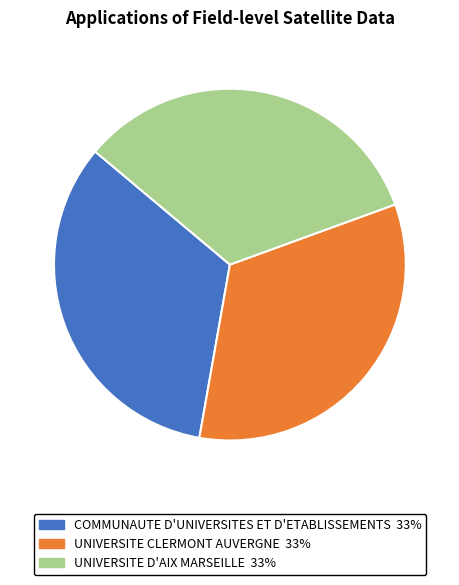

Count the number of slices in the pie.

3